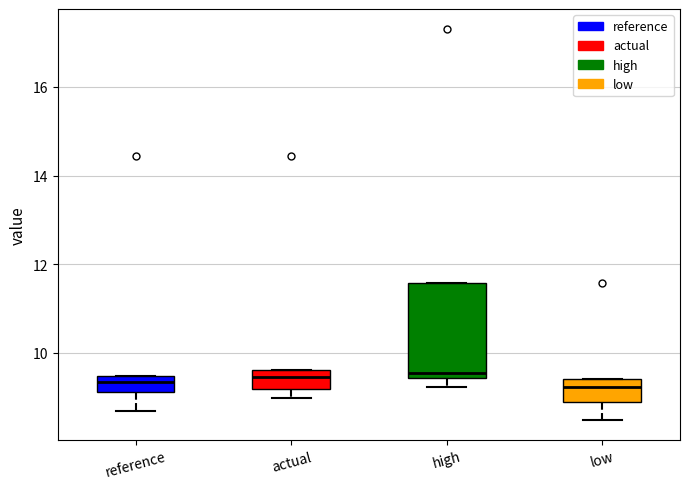

Reading left to right, read every box against the y-axis: the position of its median line, the range the box covers, and the ends of its whiskers. The values are not printed on the chart, so give them approximately, as read against the axis.

reference: median 9.4 (inside the box), box 9.2 to 9.4, whiskers 8.6 to 9.4
actual: median 9.4, box 9.2 to 9.6, whiskers 9.0 to 9.6
high: median 9.6, box 9.4 to 11.6, whiskers 9.2 to 11.6
low: median 9.2, box 8.8 to 9.4, whiskers 8.4 to 9.4